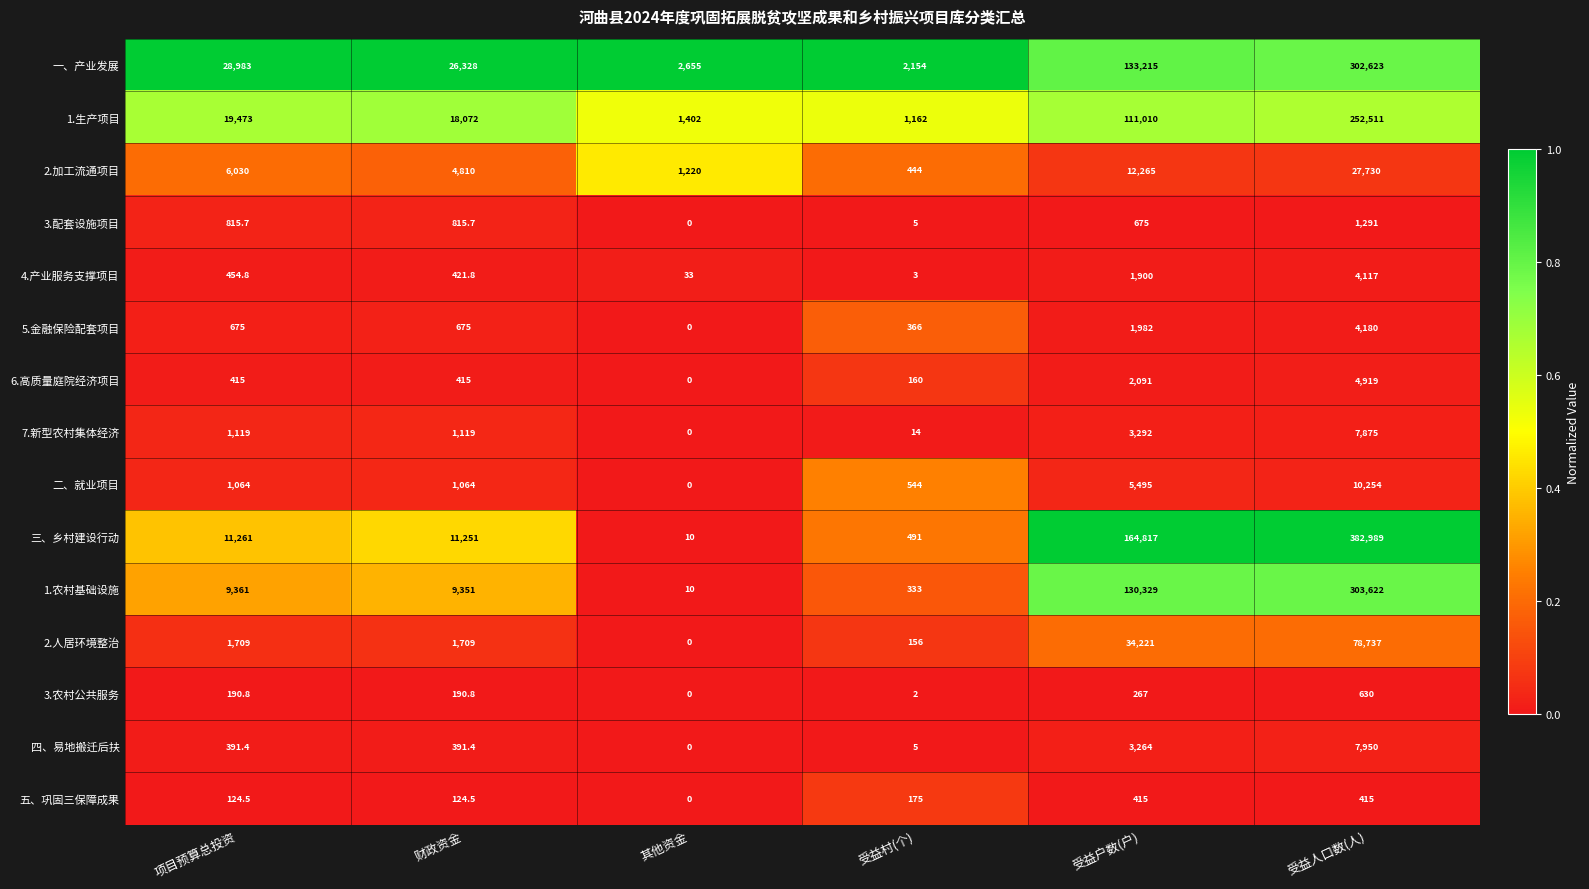

At which label does 4.产业服务支撑项目 reach its peak?

受益人口数(人)